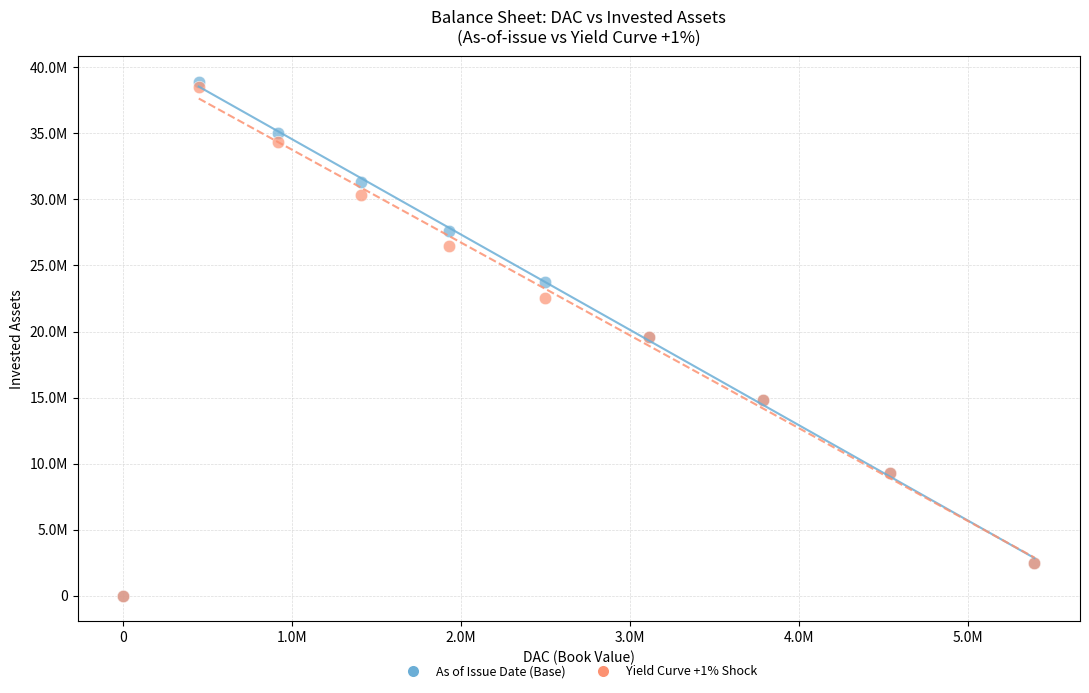

Which series has the largest Y range (max minus min)?

As of Issue Date (Base)